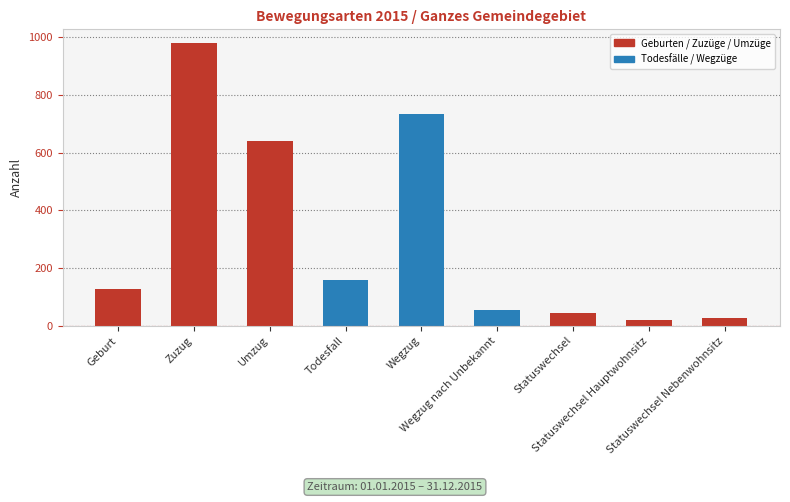

What is the difference between the maximum and minimum values?

960